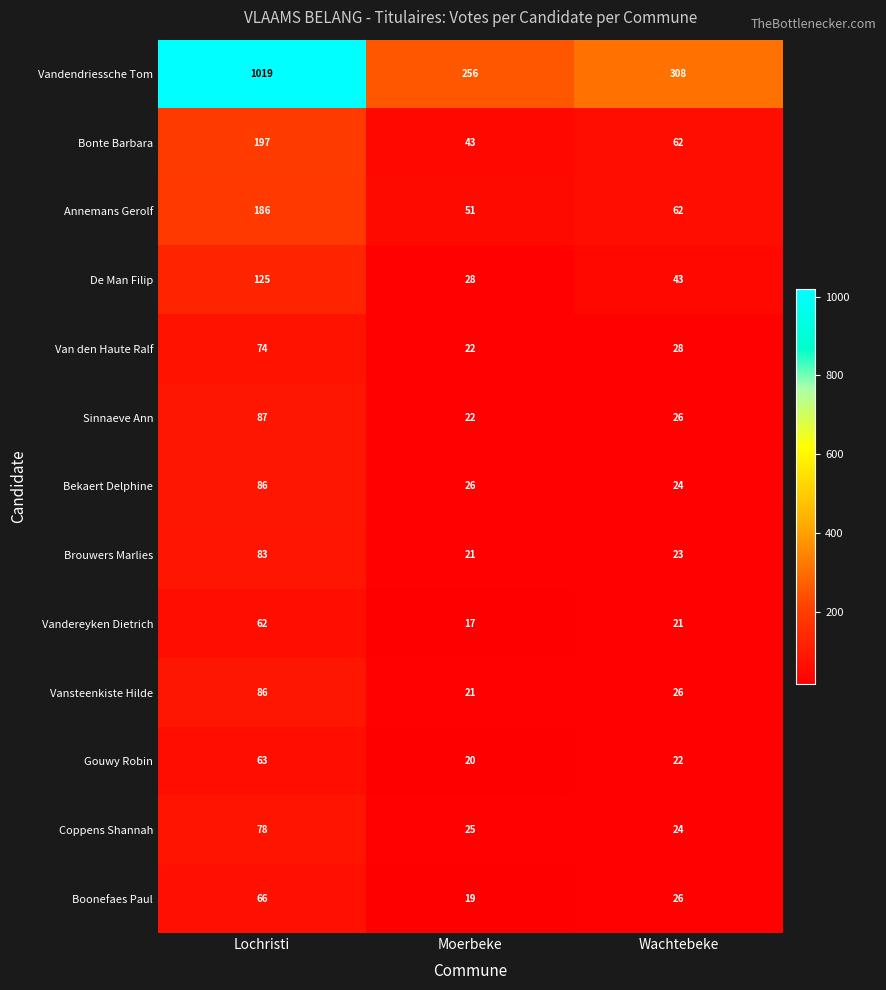

What is the sum of the Vandendriessche Tom values at Wachtebeke and Lochristi?

1327